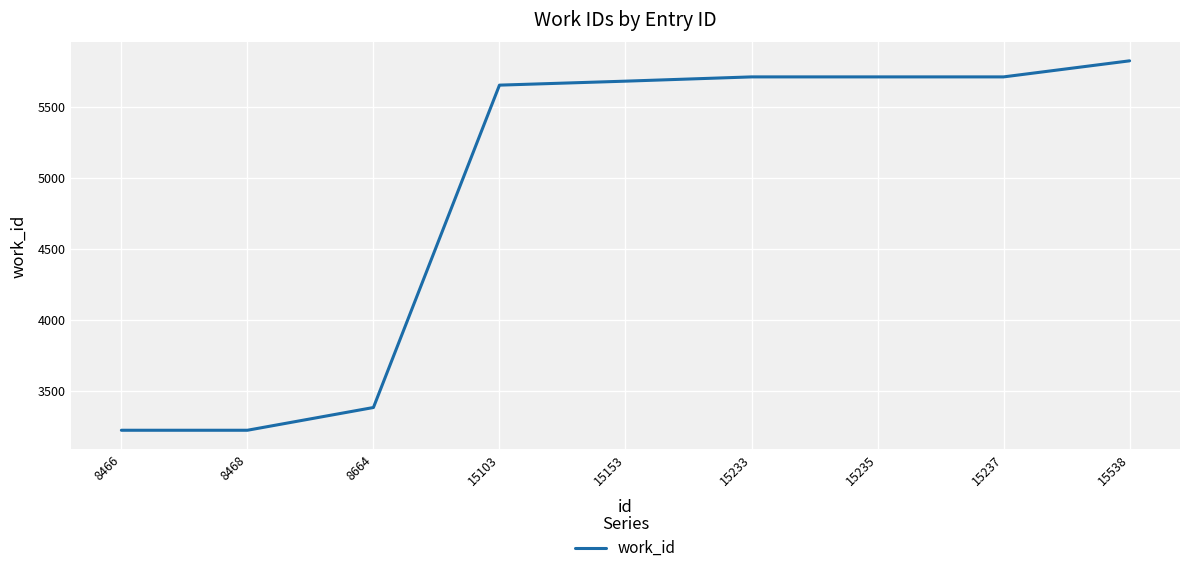

What is the difference between the values at 15153 and 8466?

2455